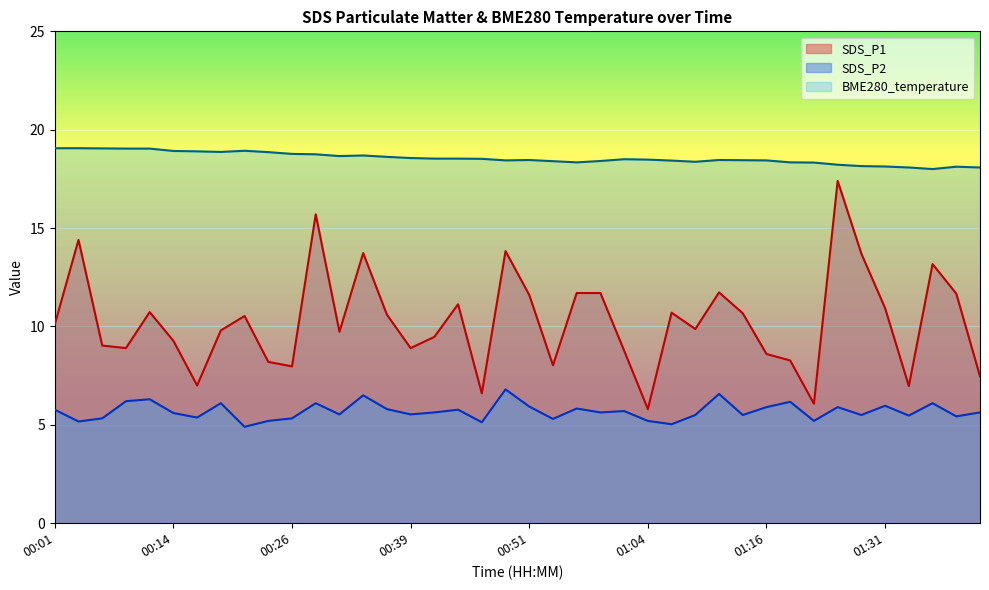

What is the difference between the SDS_P2 values at 01:11 and 01:09?

1.1